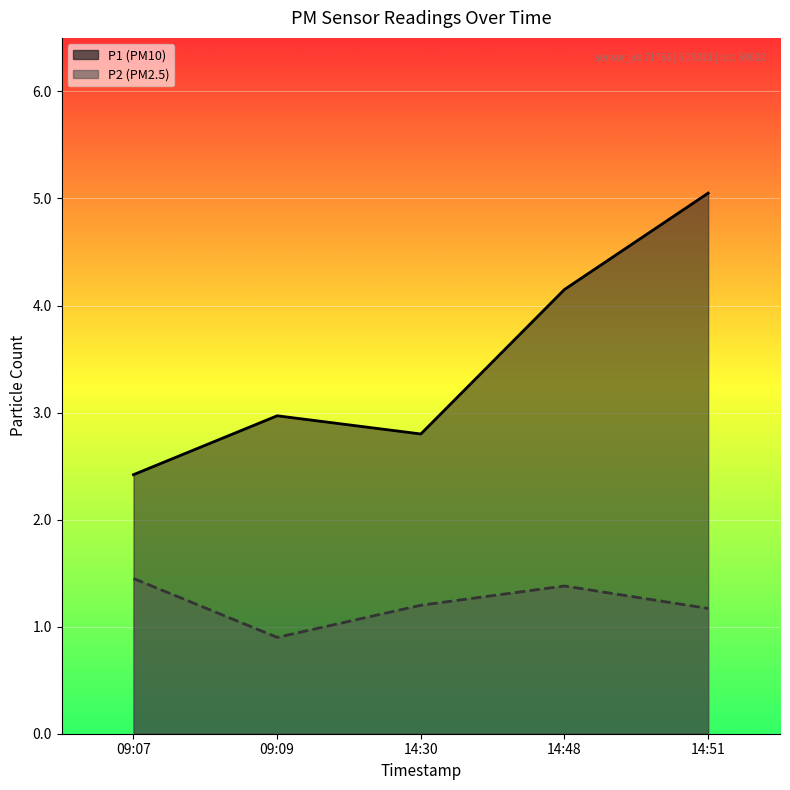

What is the smallest value displayed?

0.9